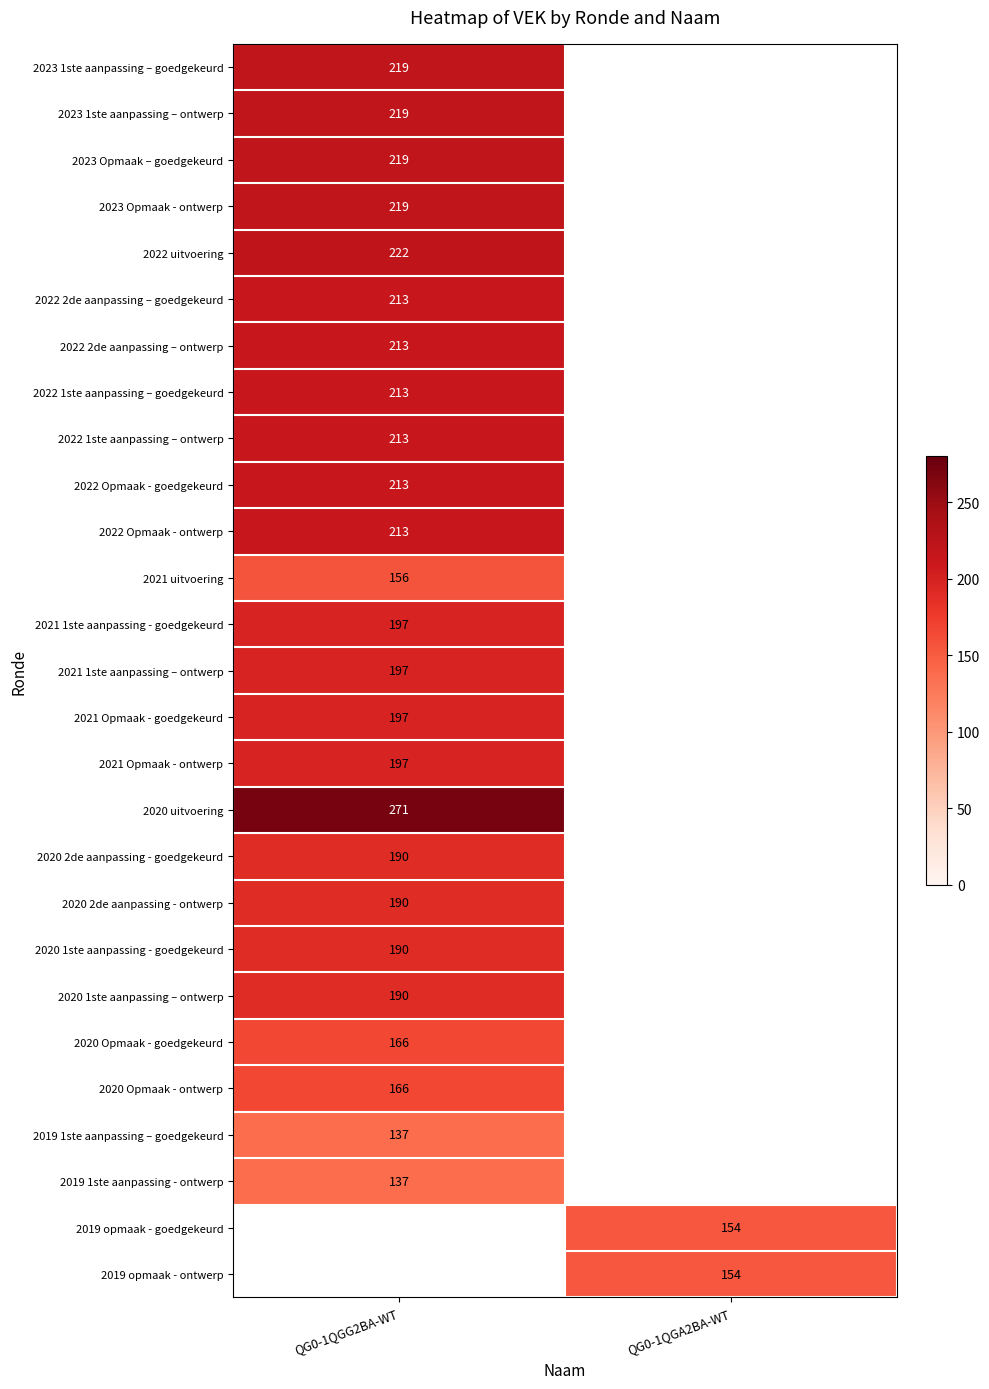

What is the maximum value shown in the chart?

271.0